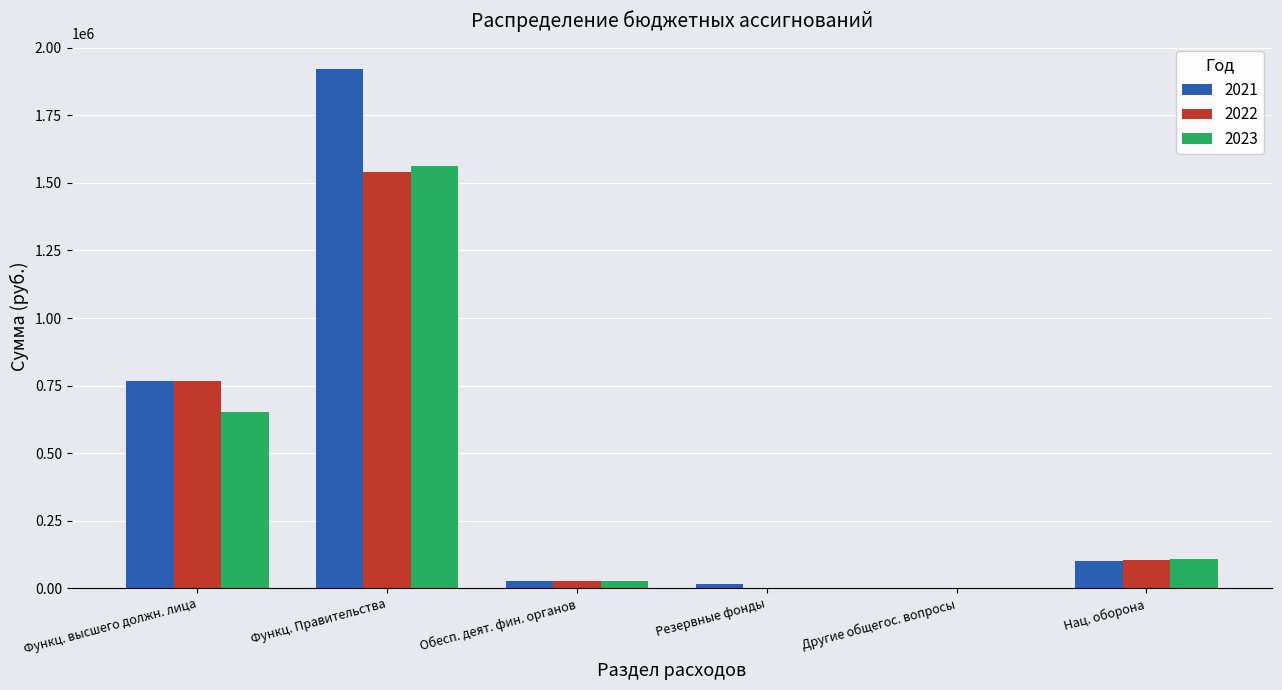

At which category is the sum across all series the highest?

Функц. Правительства